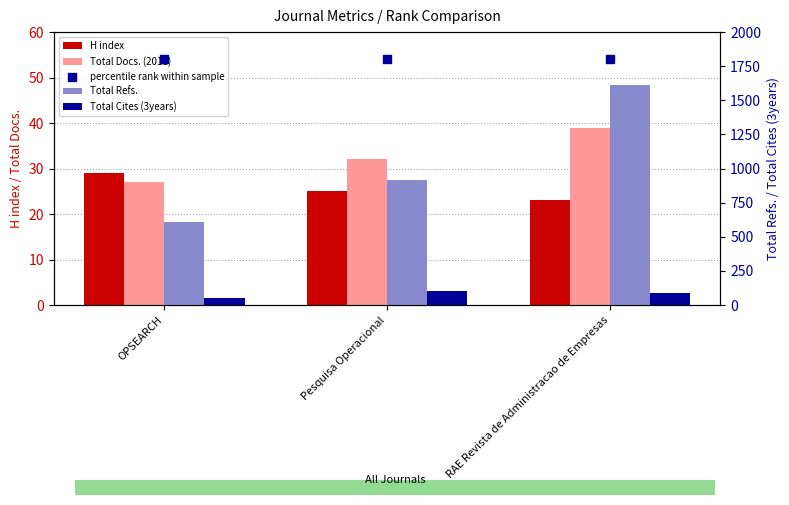

Which series reaches the maximum Y coordinate?

percentile rank within sample